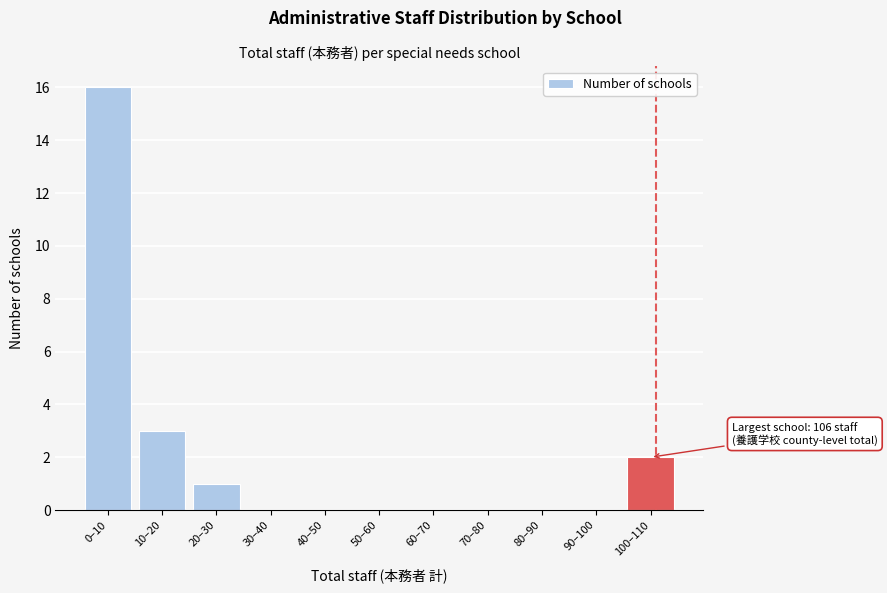

Reading left to right, transcribe all the data shown in this chart.

0–10=16	10–20=3	20–30=1	30–40=0	40–50=0	50–60=0	60–70=0	70–80=0	80–90=0	90–100=0	100–110=2